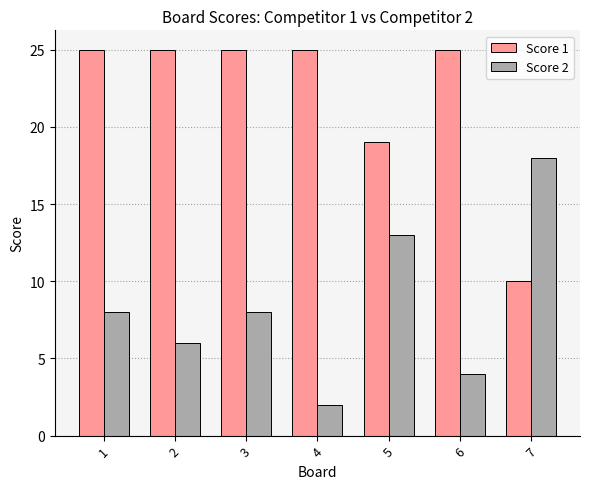

Are the bars grouped side by side (vs. stacked)?

Yes